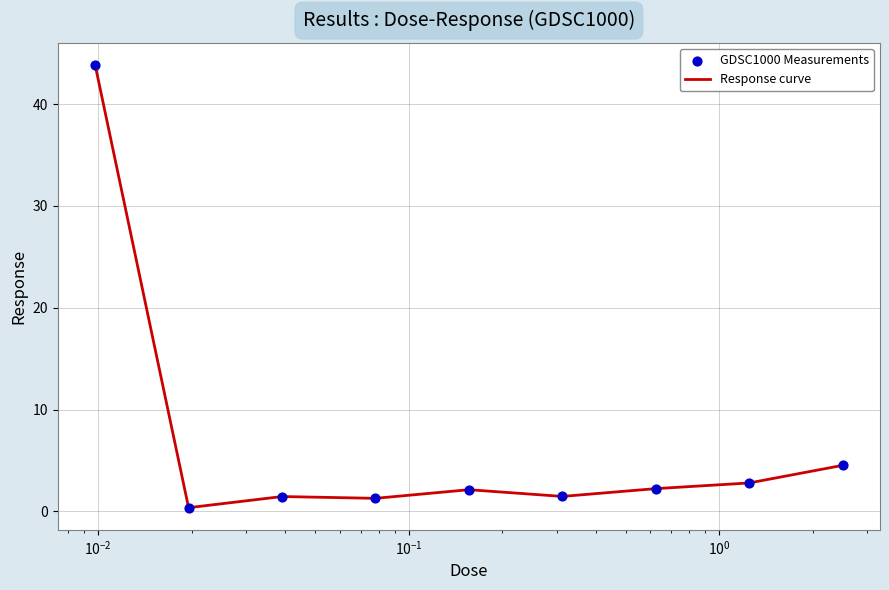

What is the greatest value displayed?

43.8